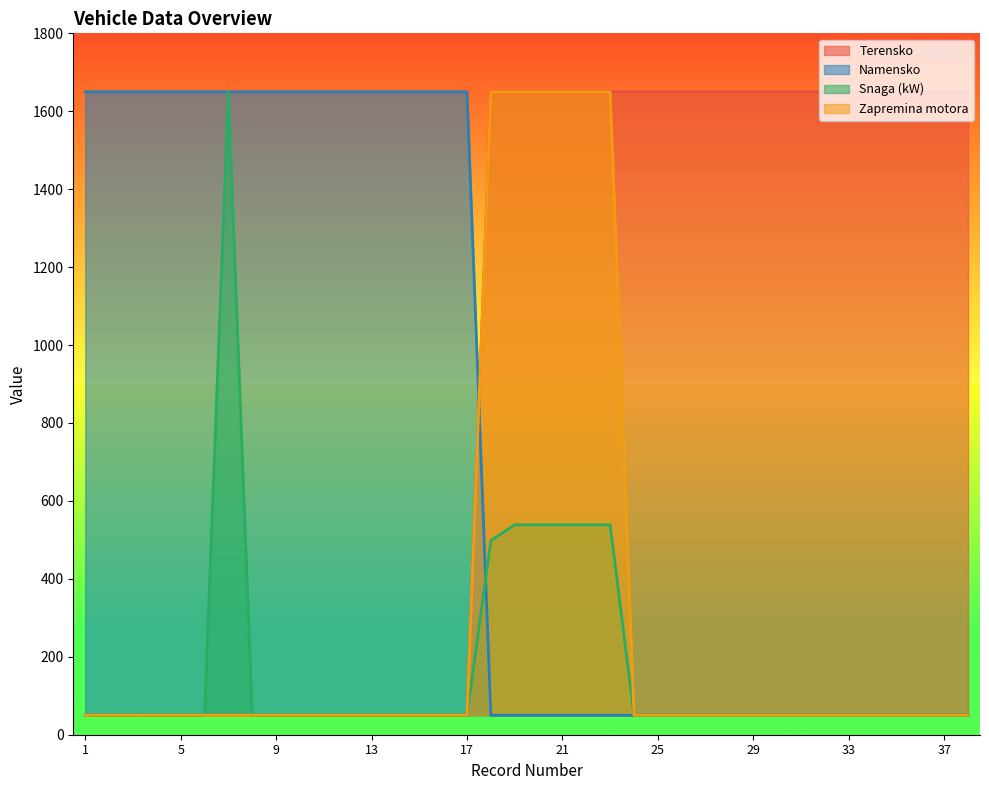

True or false: Snaga (kW) has more than 1 interior local peaks.

False